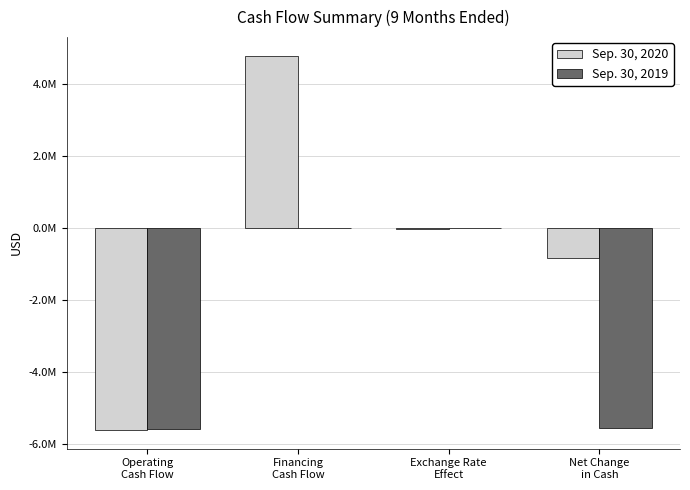

Are the bars horizontal?

No